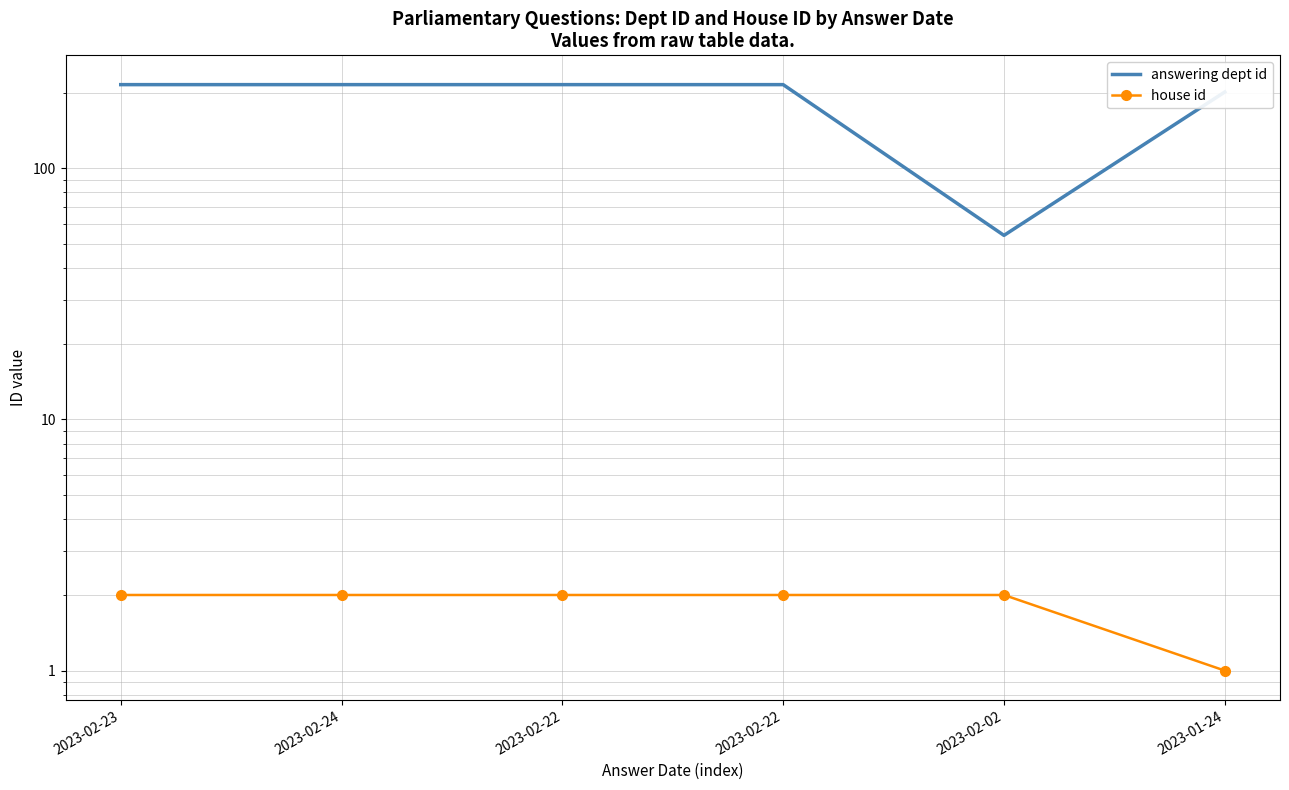

True or false: answering dept id has a value of 215 at 2023-02-22.

True